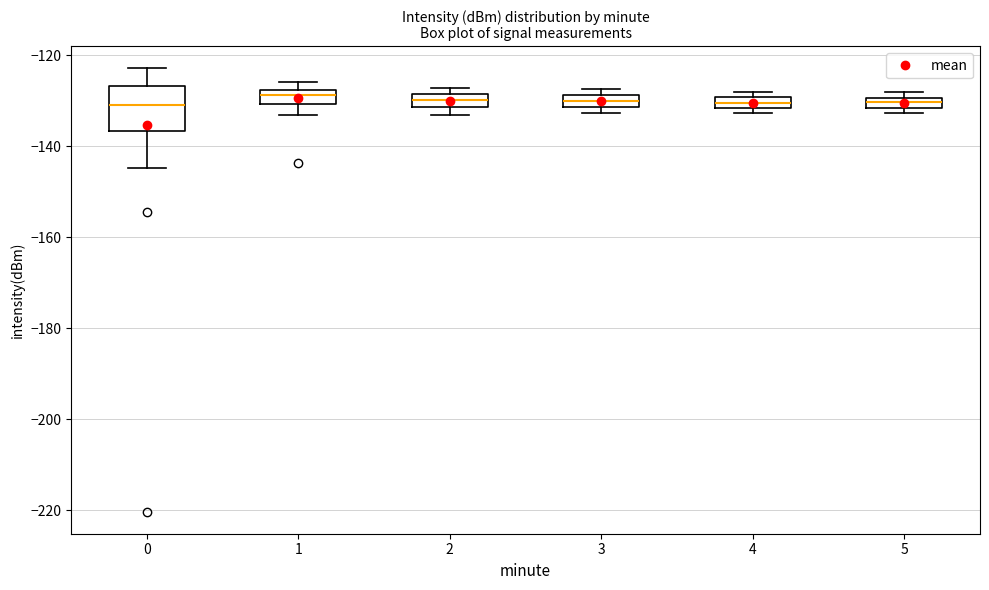

Comparing the boxes themselves (not the whiskers), which one is the tallest?

0